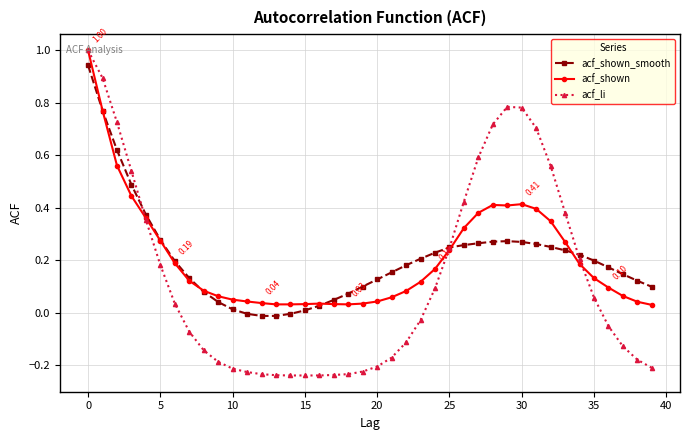

What are all the series names shown in the legend?

acf_shown_smooth, acf_shown, acf_li